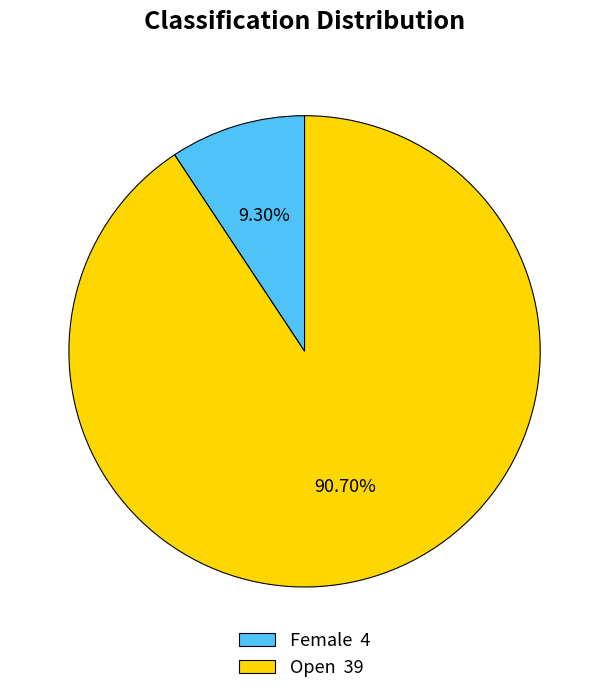

Combined, do Open 39 and Female 4 account for over 50%?

Yes